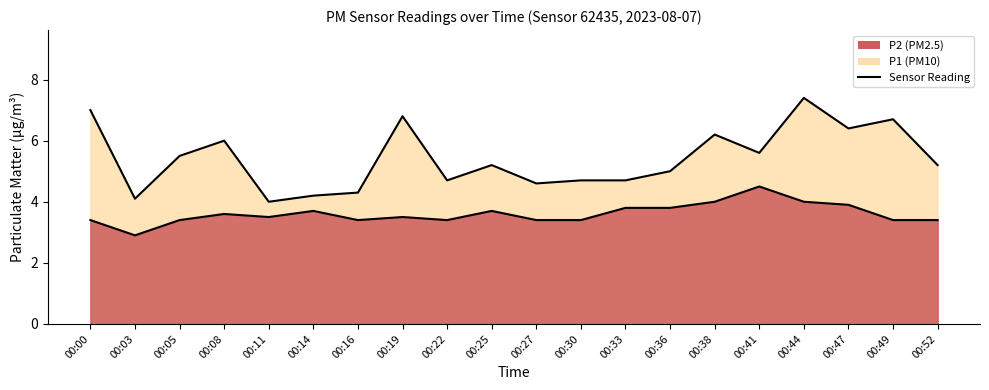

What is the difference between the highest and lowest values at 00:30?

1.3